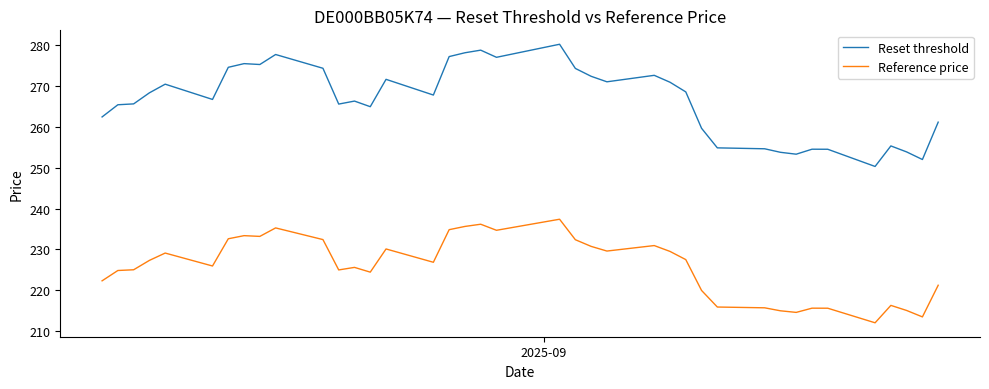

Rank the series by their average value, from highest to lowest.

Reset threshold, Reference price